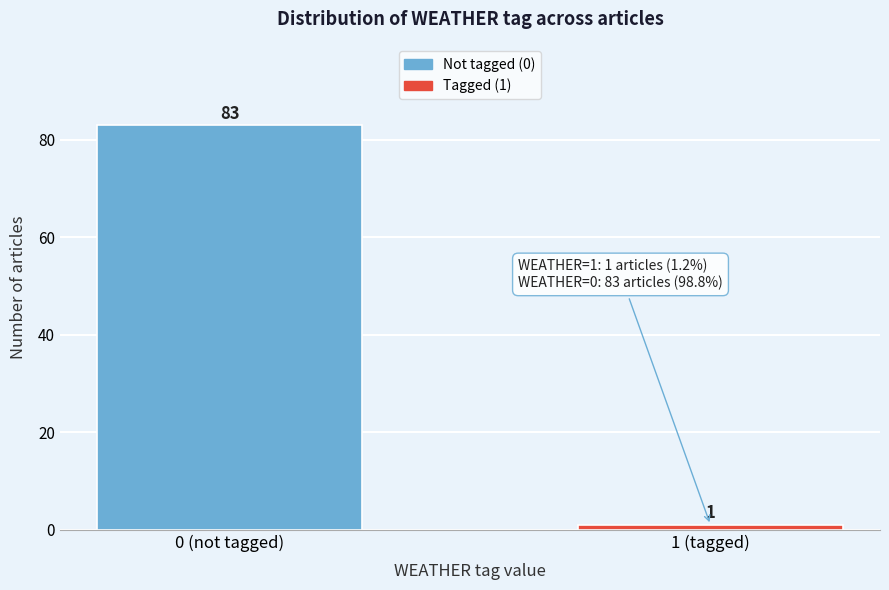

Reading left to right, list all the values displayed in this chart.

0 (not tagged)=83	1 (tagged)=1